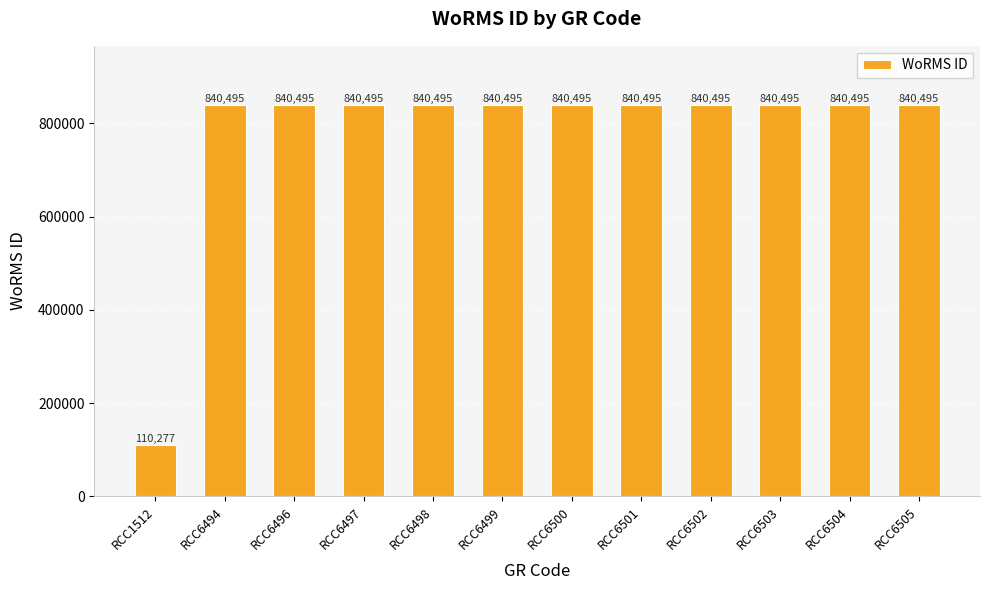

At which category does the chart reach its minimum across all series?

RCC1512